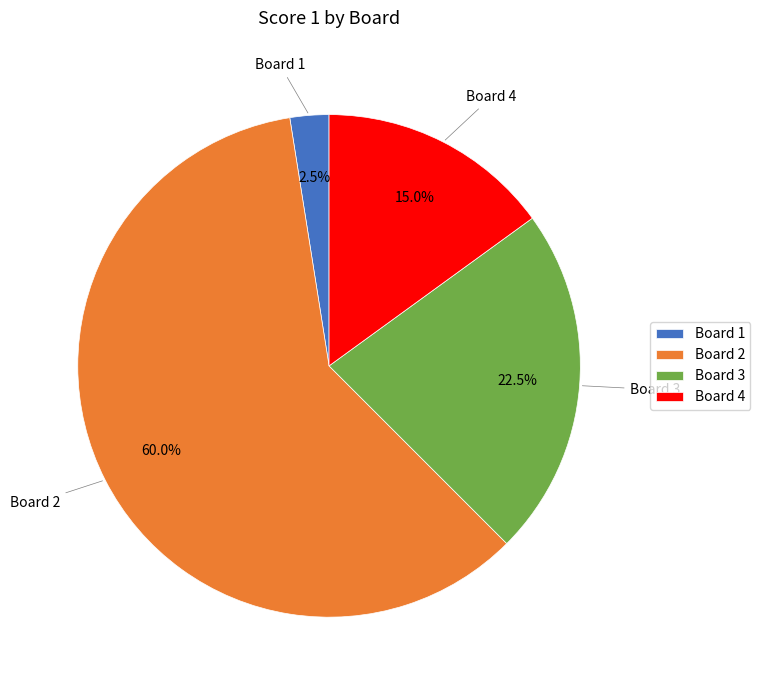

Which slice is the smallest?

Board 1